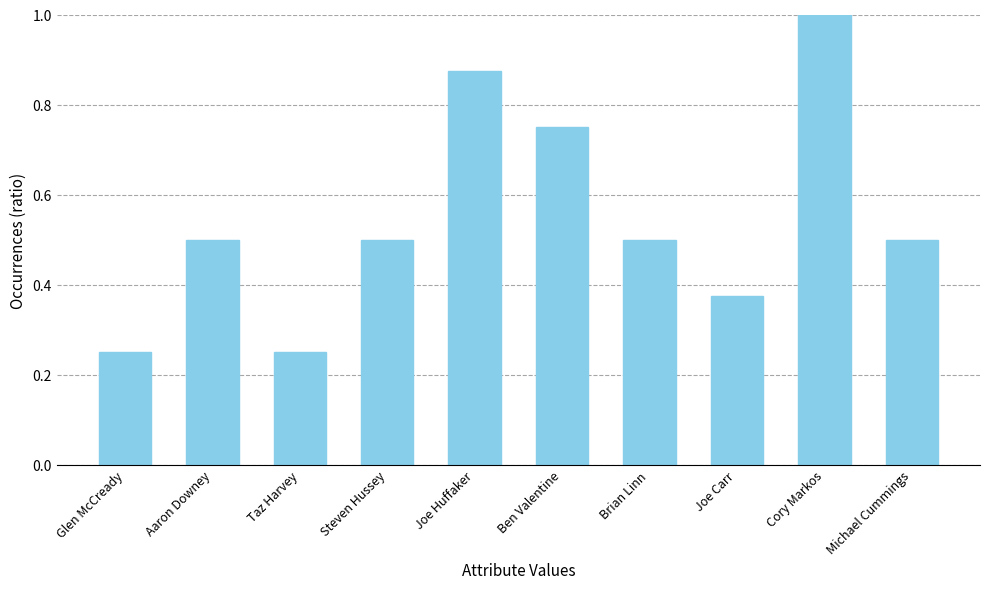

How many bars are there in total?

10